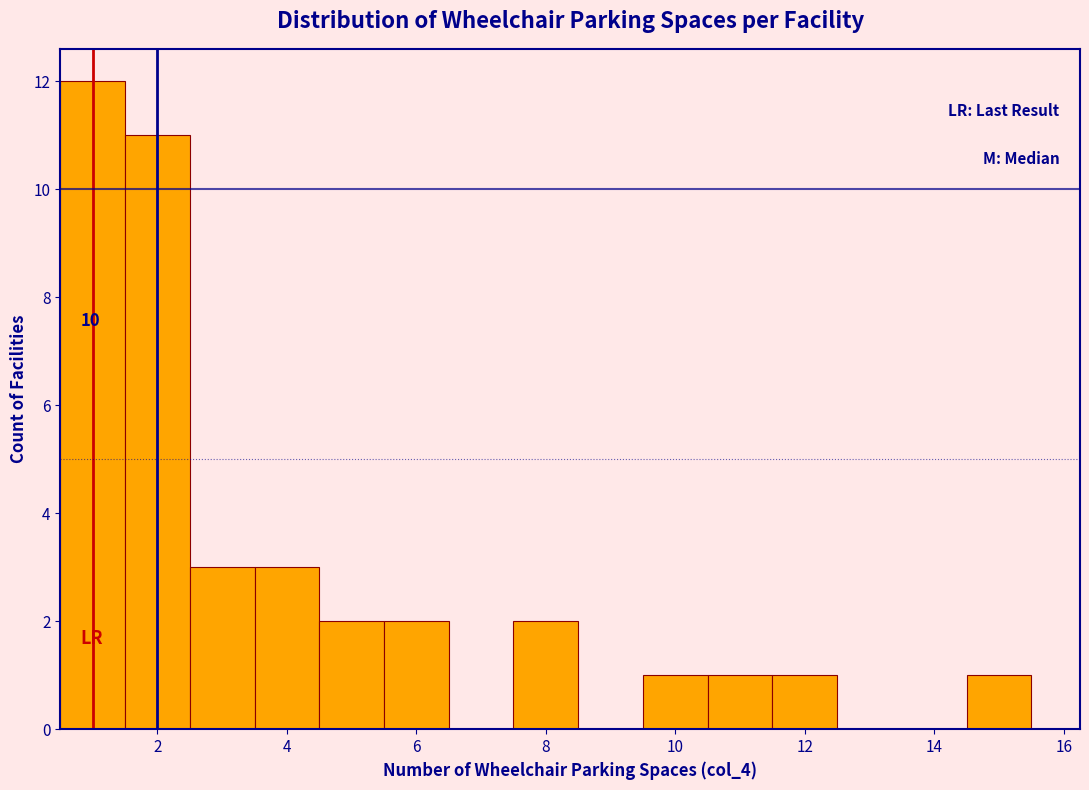

Which range on the x-axis has the tallest bar?

0.5 to 1.5